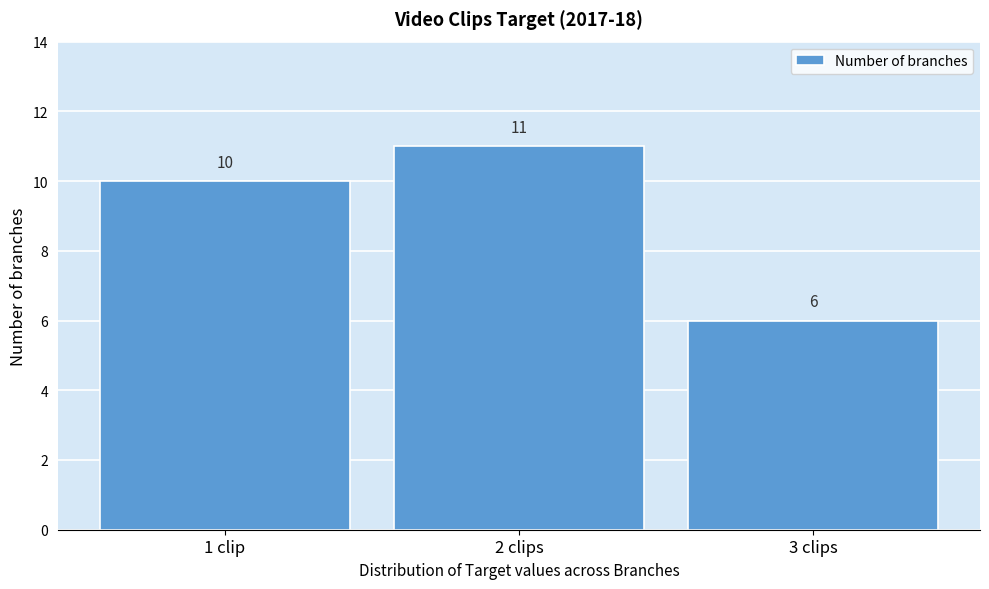

Reading left to right, list all the values displayed in this chart.

1 clip=10	2 clips=11	3 clips=6